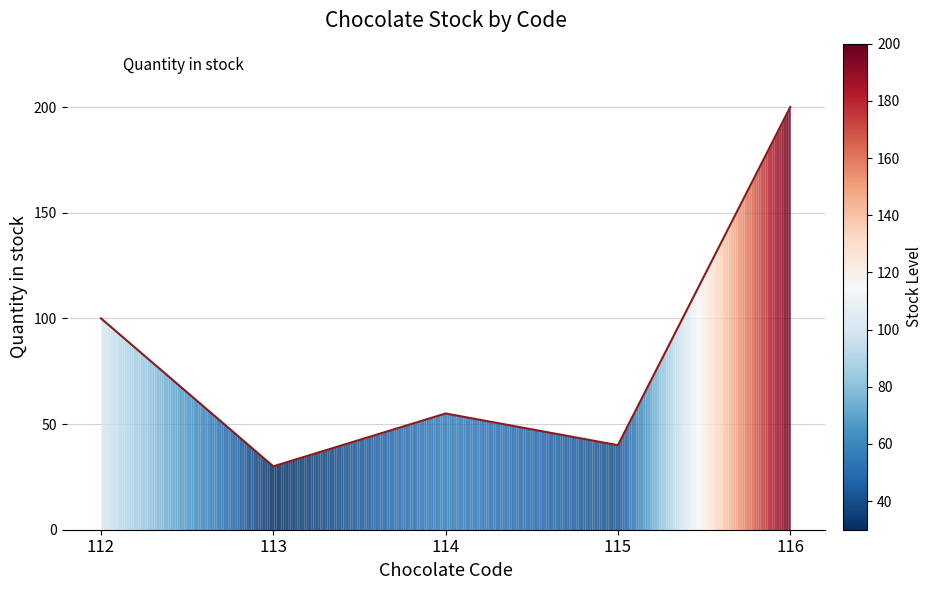

List the labels in order of value, largest first.

116, 112, 114, 115, 113